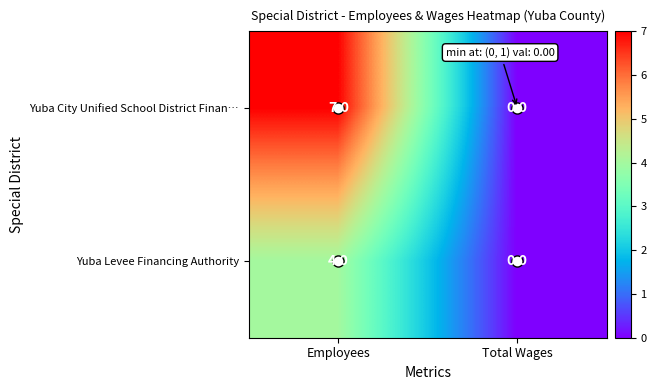

Which series changed the most between Employees and Total Wages?

Yuba City Unified School District Finan…